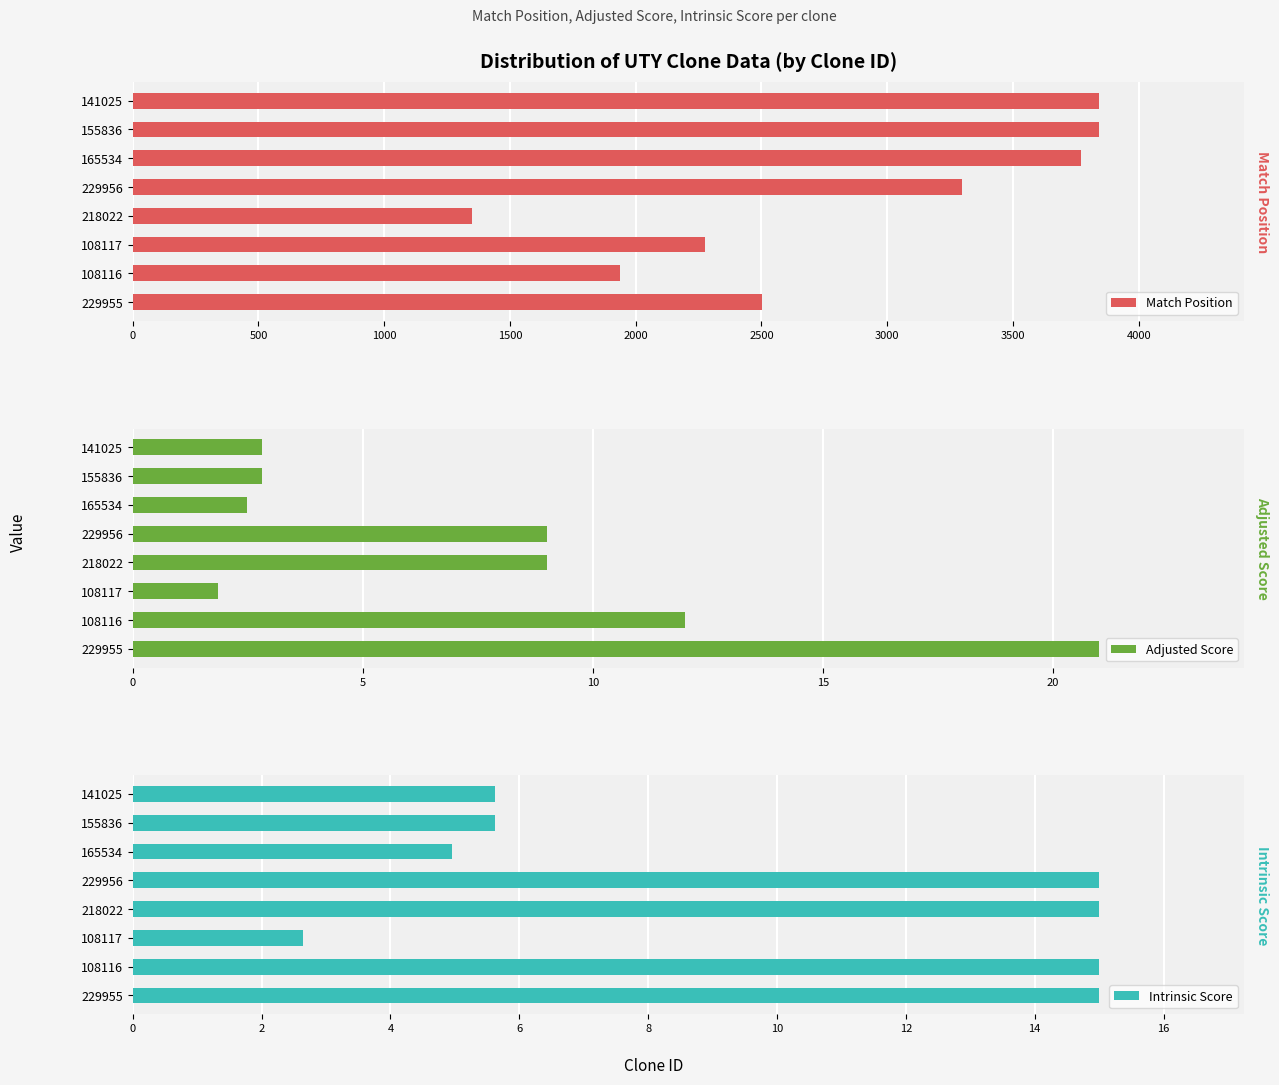

What is the difference between the maximum and minimum values in the Match Position series?

2492